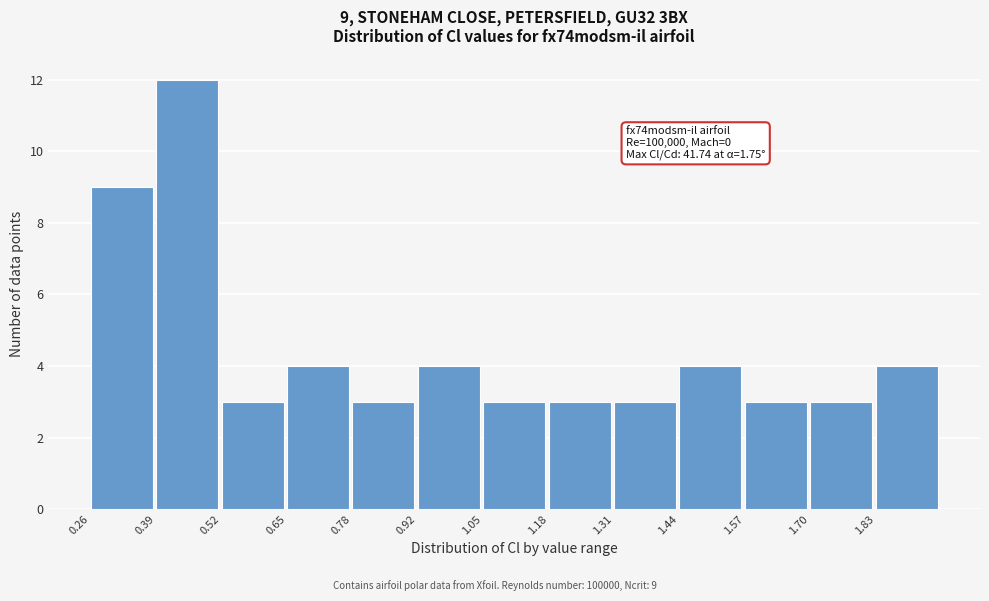

Reading left to right, list all the values displayed in this chart.

9	12	3	4	3	4	3	3	3	4	3	3	4